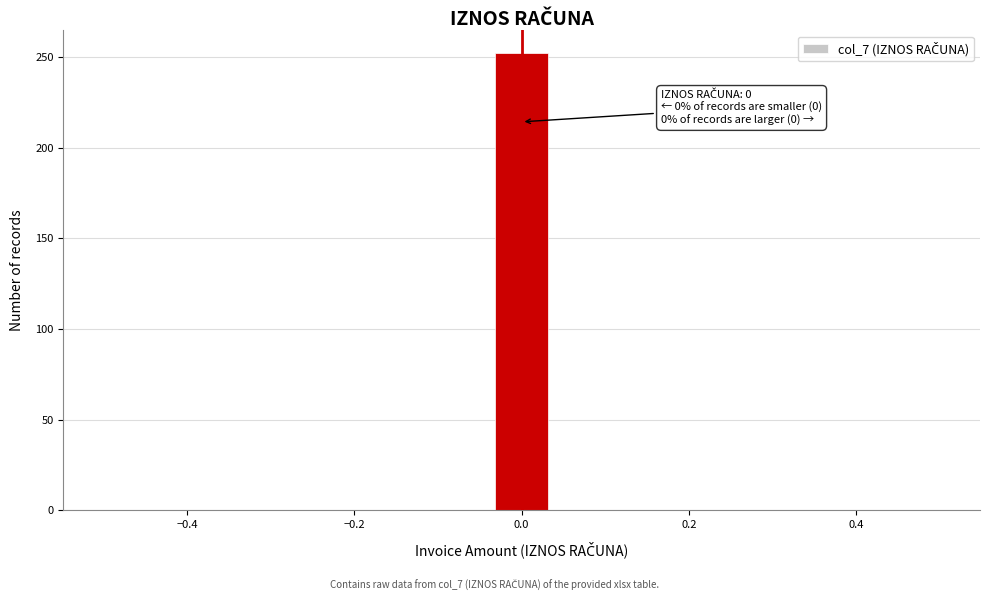

Read against the x-axis, roughly where is the centre of the tallest bar?

0.00